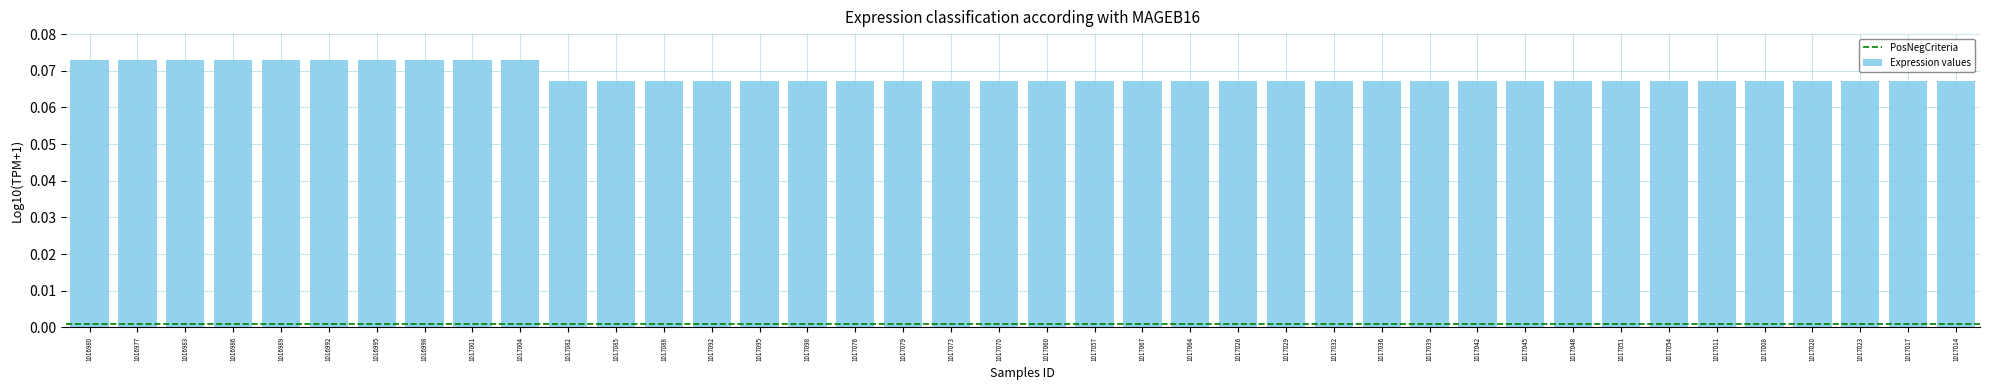

What is the label of the 39th bar from the left?

1017017